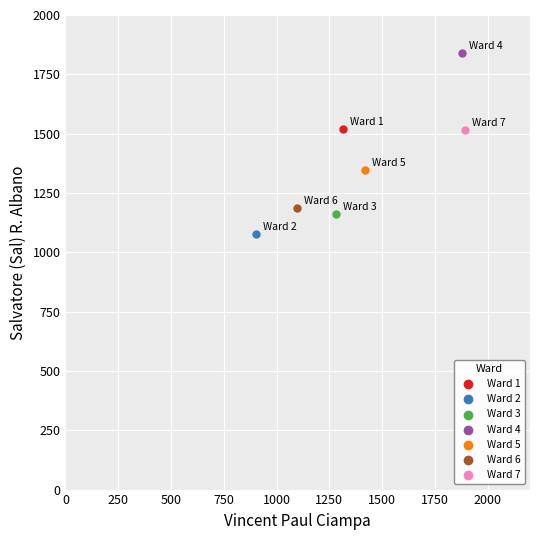

What are all the series names shown in the legend?

Ward 1, Ward 2, Ward 3, Ward 4, Ward 5, Ward 6, Ward 7